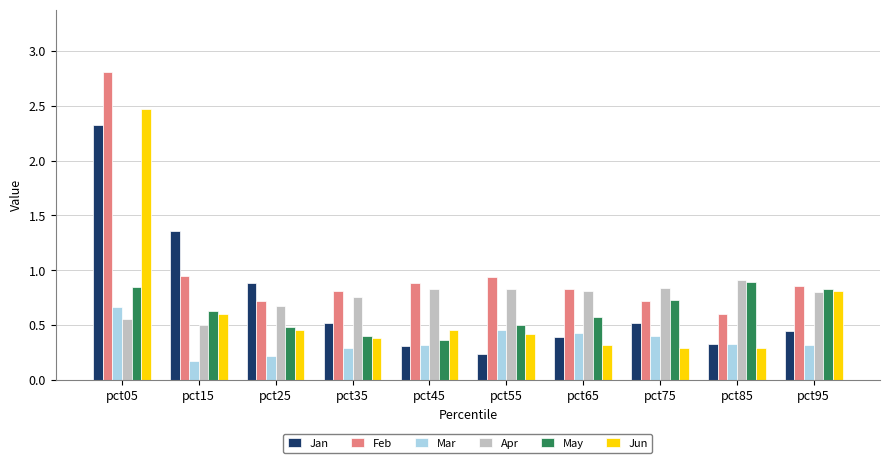

What is the difference between the Feb values at pct75 and pct05?

2.1